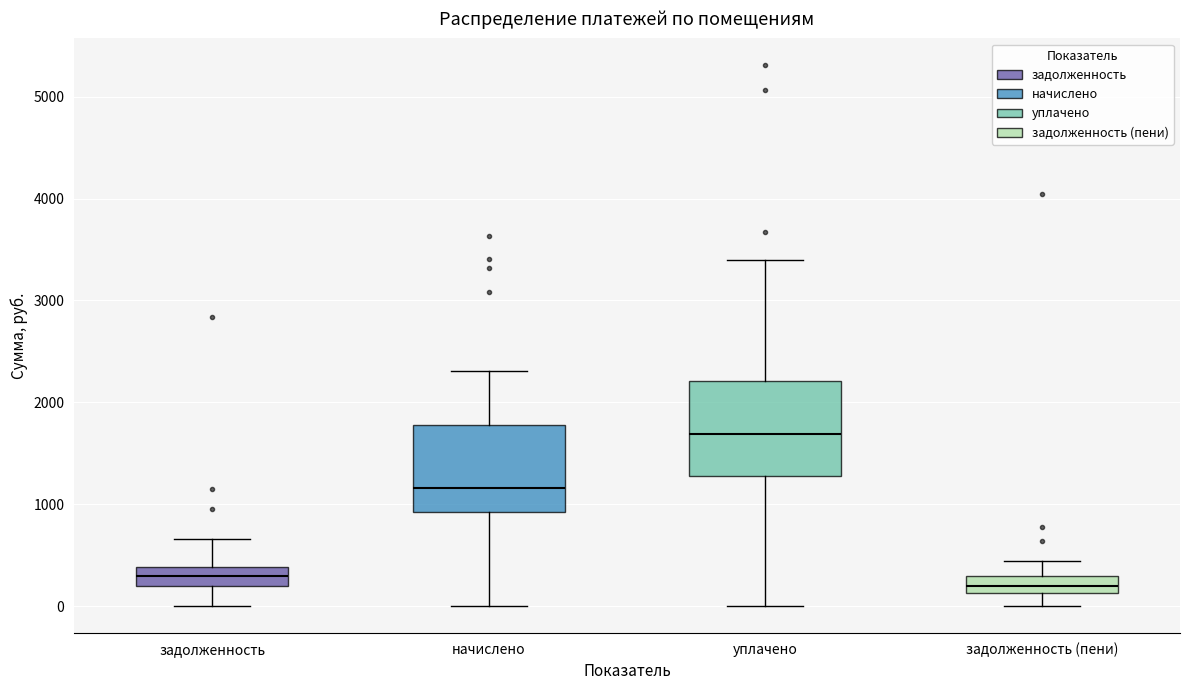

Reading left to right, transcribe this box plot: for each box, give where its median line is, the range the box spans, and where its two whiskers end, as read against the y-axis. The values are not printed on the chart, so give them approximately, as read against the axis.

задолженность: median 300, box 200 to 400, whiskers 0 to 700
начислено: median 1200, box 900 to 1800, whiskers 0 to 2300
уплачено: median 1700, box 1300 to 2200, whiskers 0 to 3400
задолженность (пени): median 200, box 100 to 300, whiskers 0 to 400